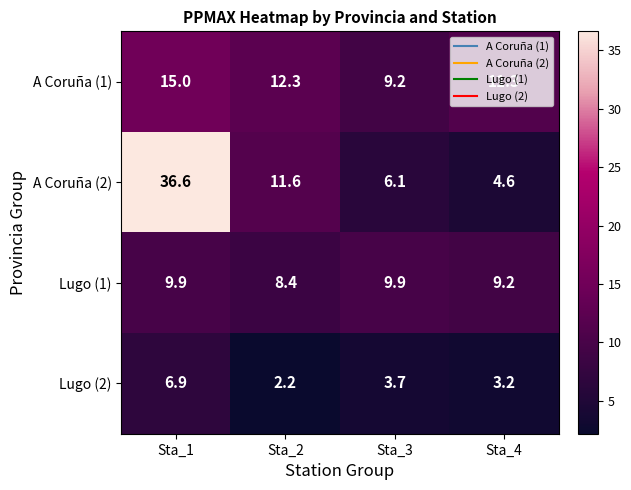

How many data points in A Coruña (2) are less than 11?

2